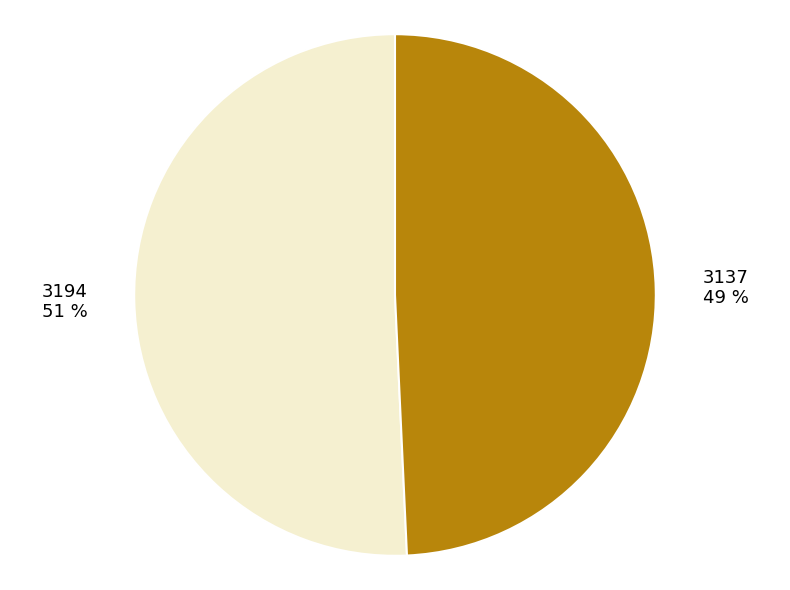

Count the number of slices in the pie.

2